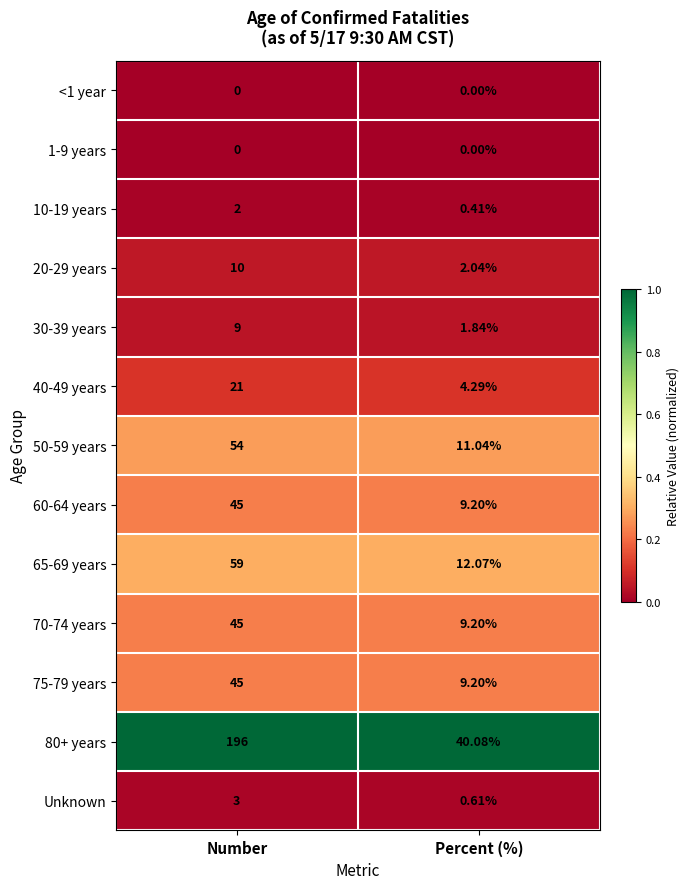

List the labels in order of 60-64 years value, largest first.

Number, Percent (%)